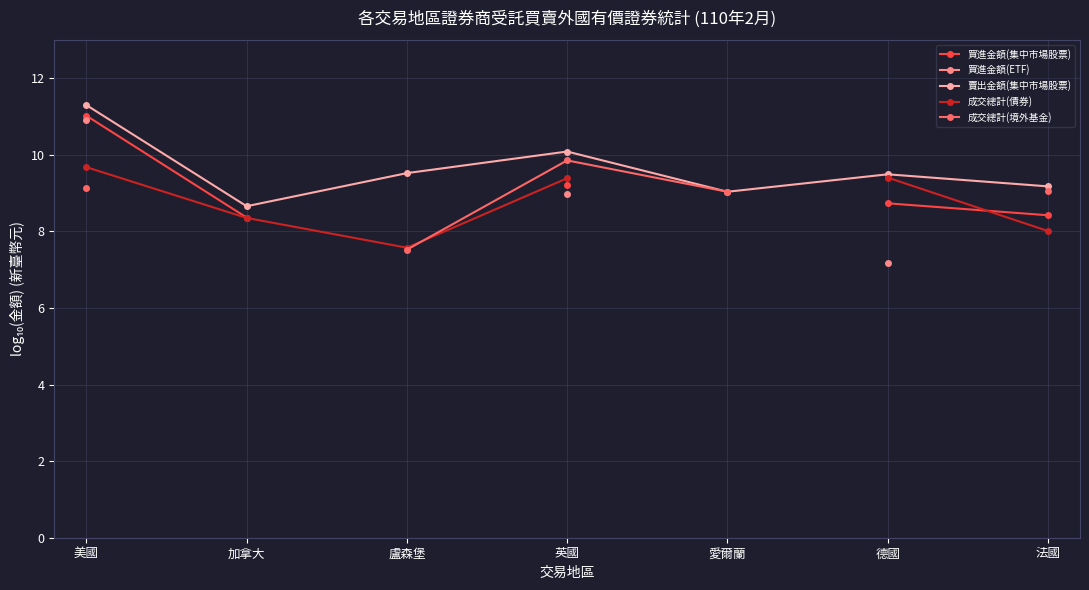

How many categories are shown in the chart?

7